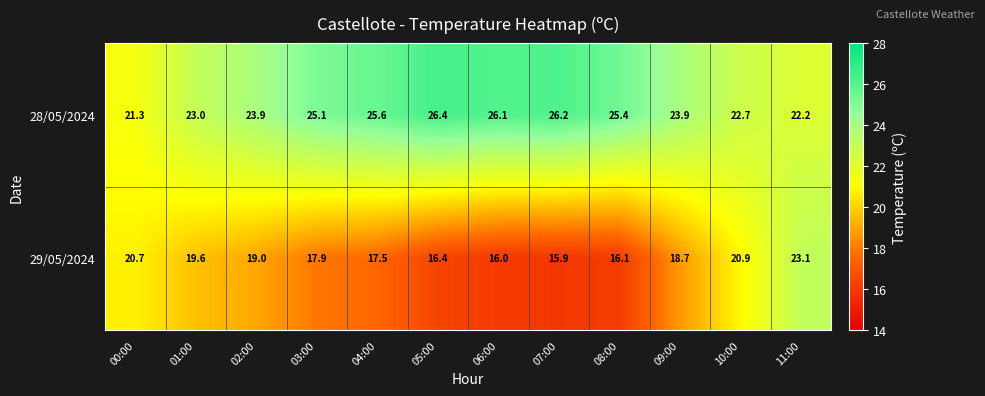

Is it true that 28/05/2024 equals 25.4 at 08:00?

True